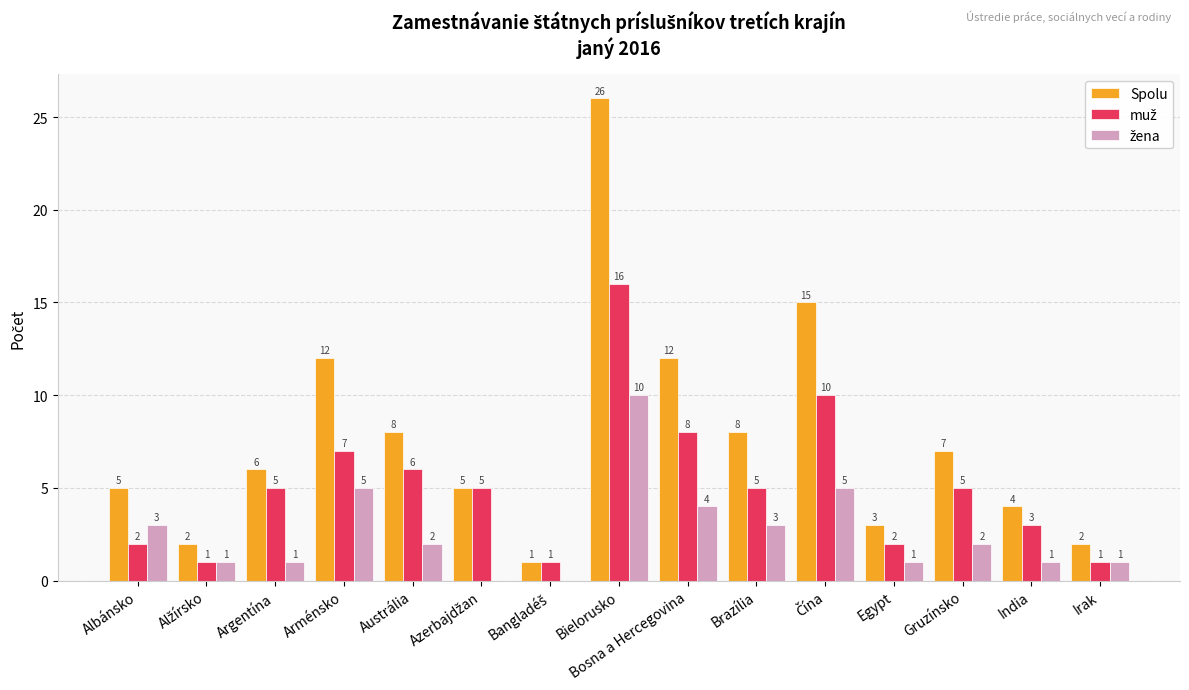

The Spolu series shows 12 at Arménsko. True or false?

True